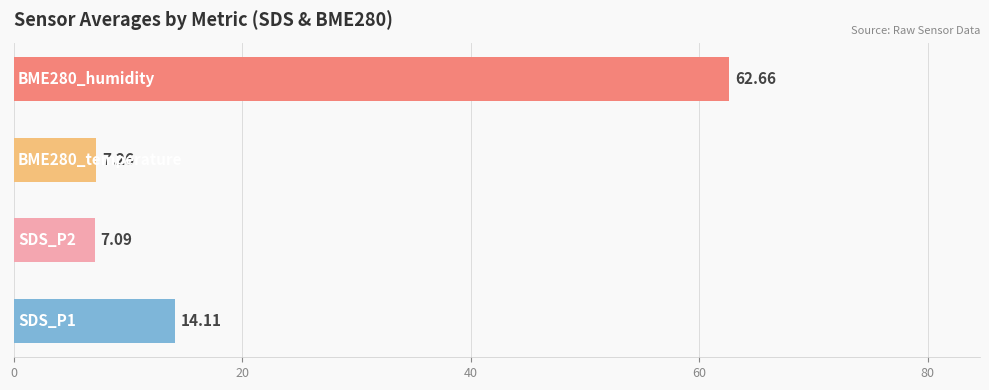

What is the difference between the second highest and minimum values?

7.0